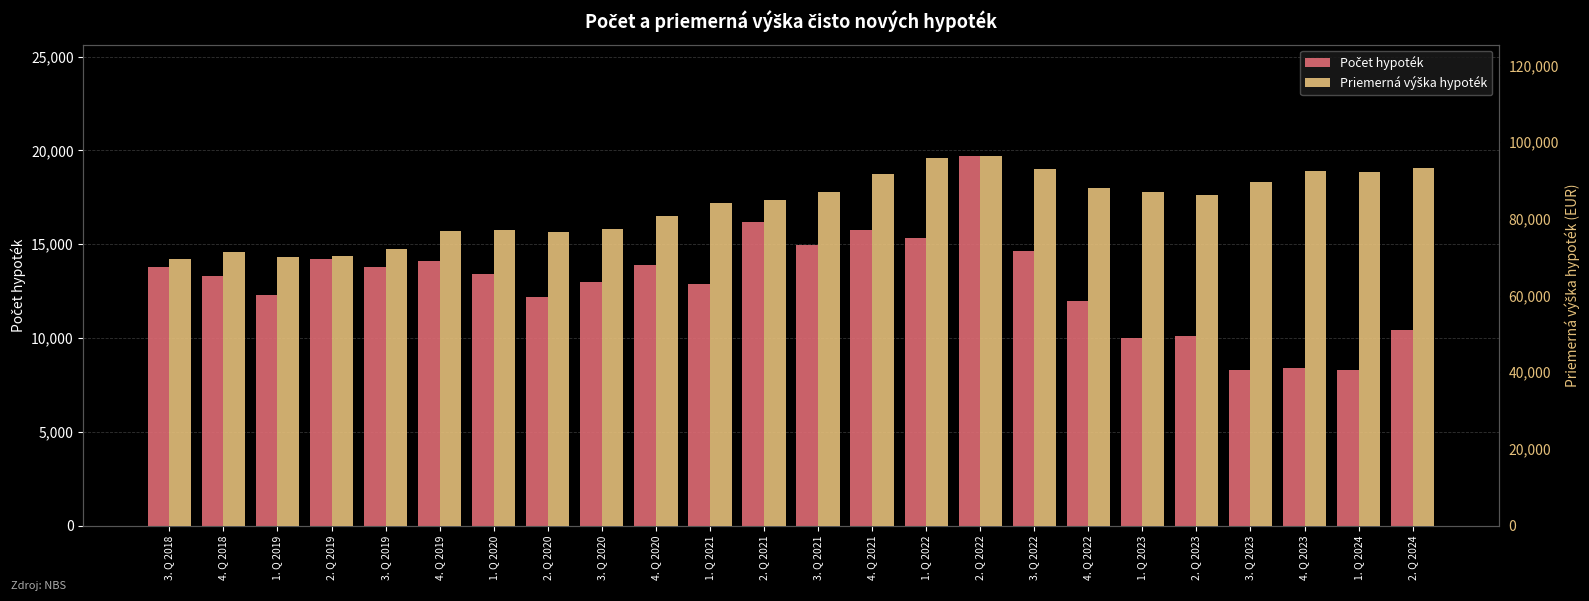

List the series in order of their overall mean, highest first.

Priemerná výška hypoték, Počet hypoték